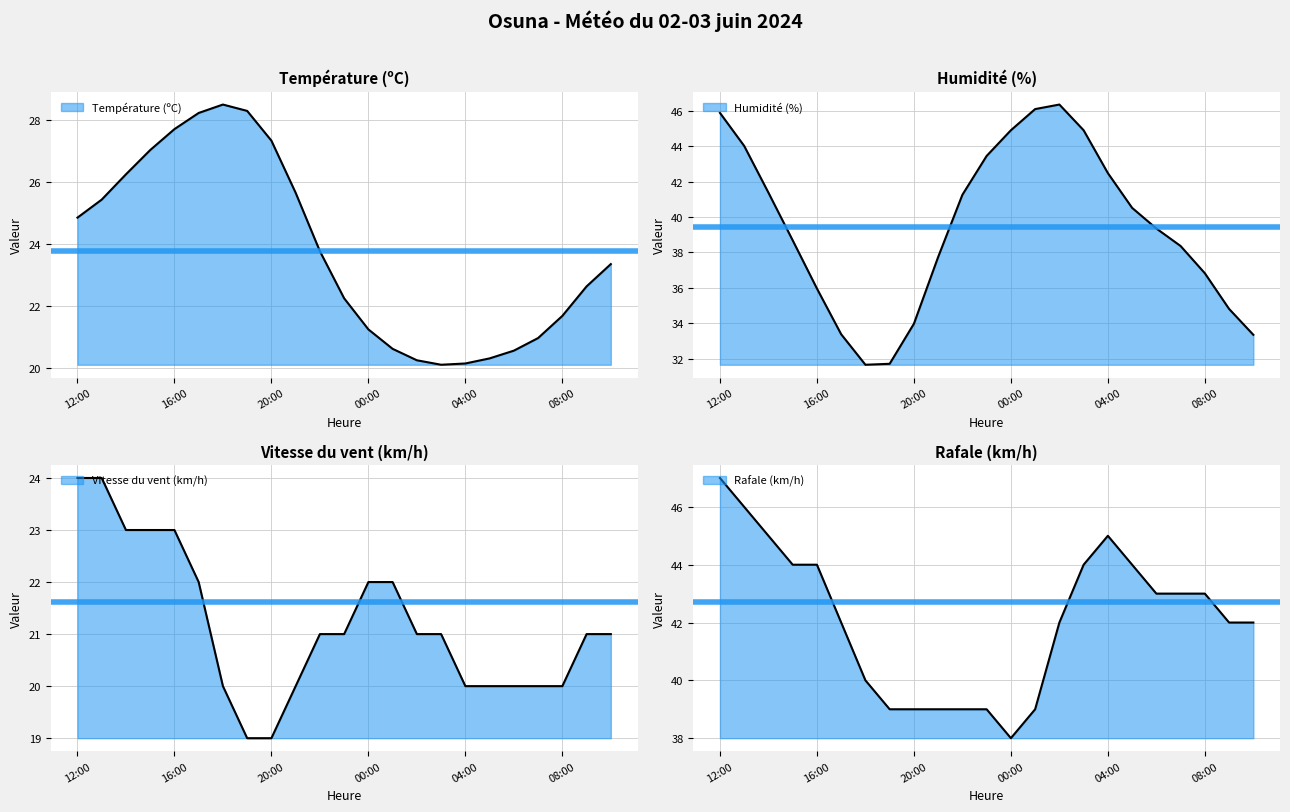

True or false: Humidité (%) and Température (ºC) cross at least once.

False